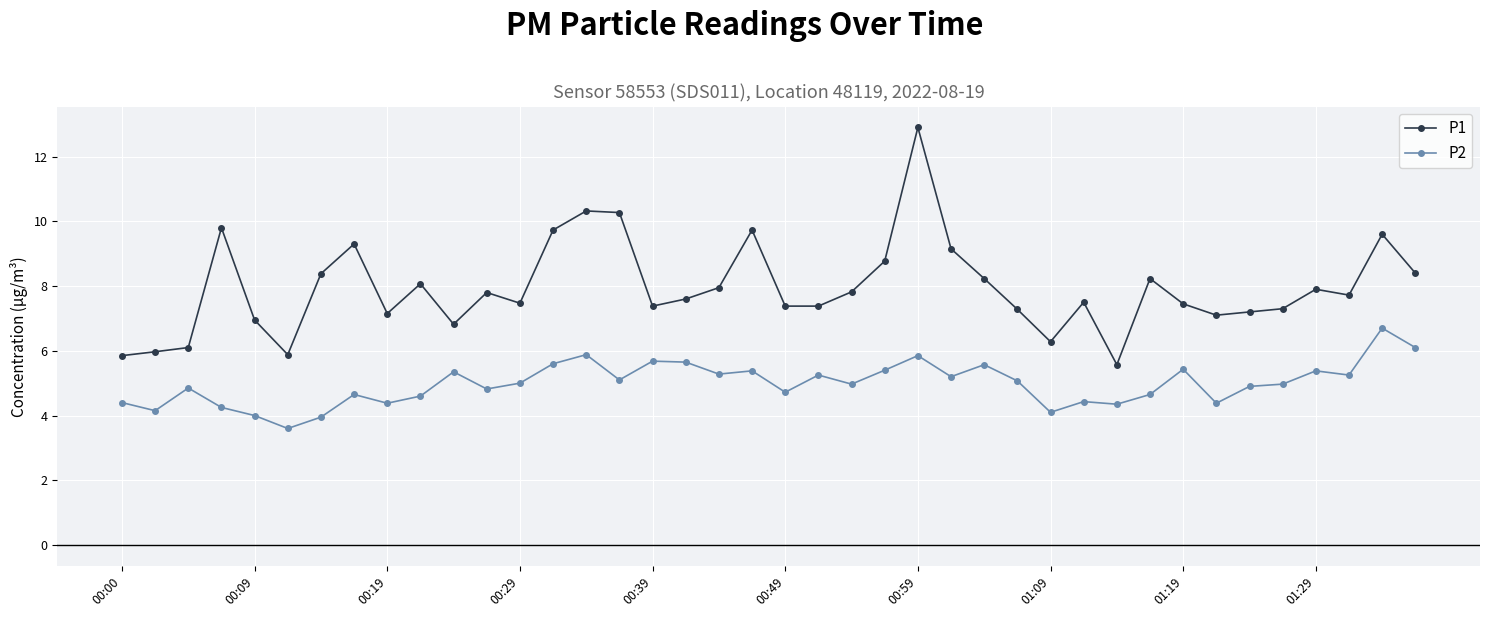

True or false: P2 has more than 2 interior local peaks.

True